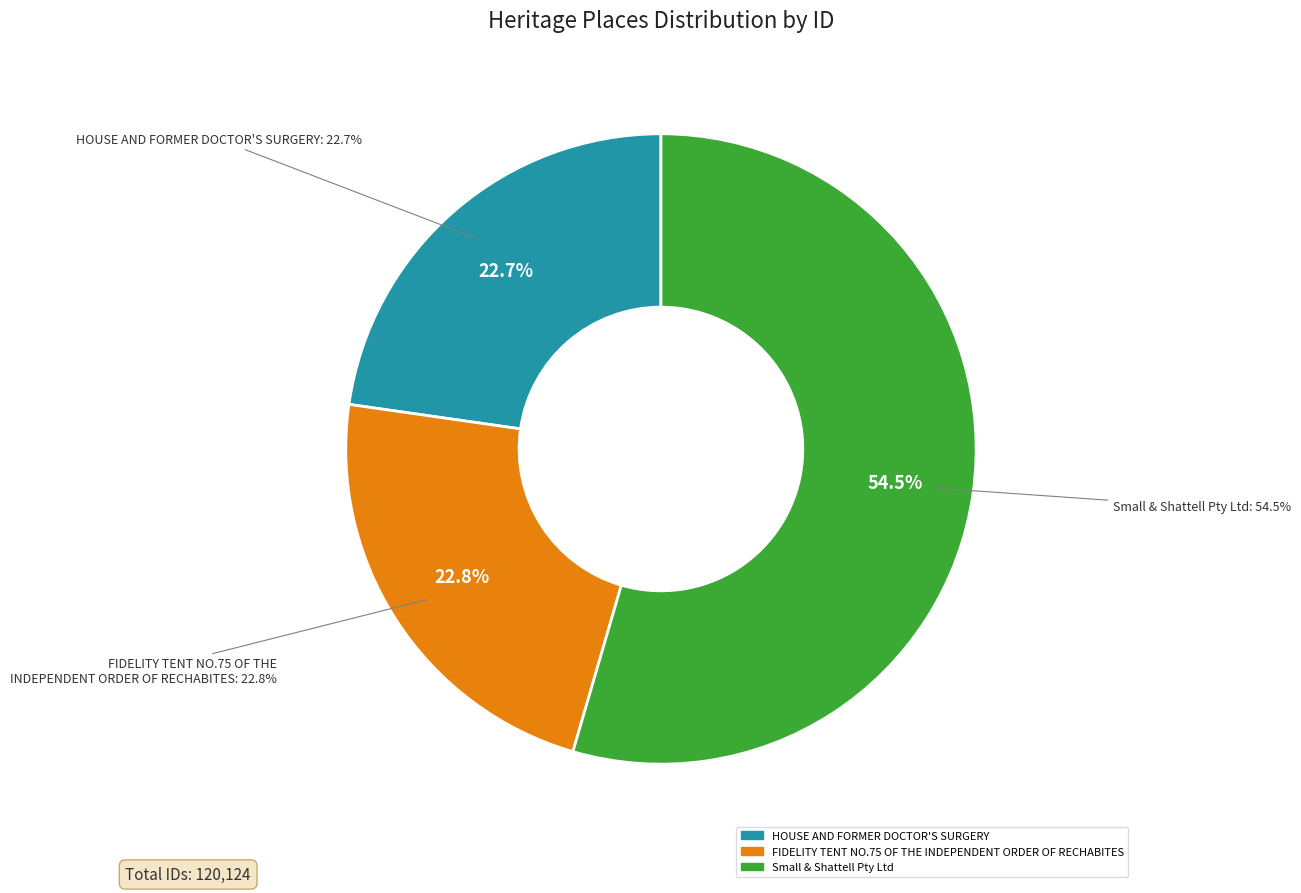

How many segments does this pie chart have?

3